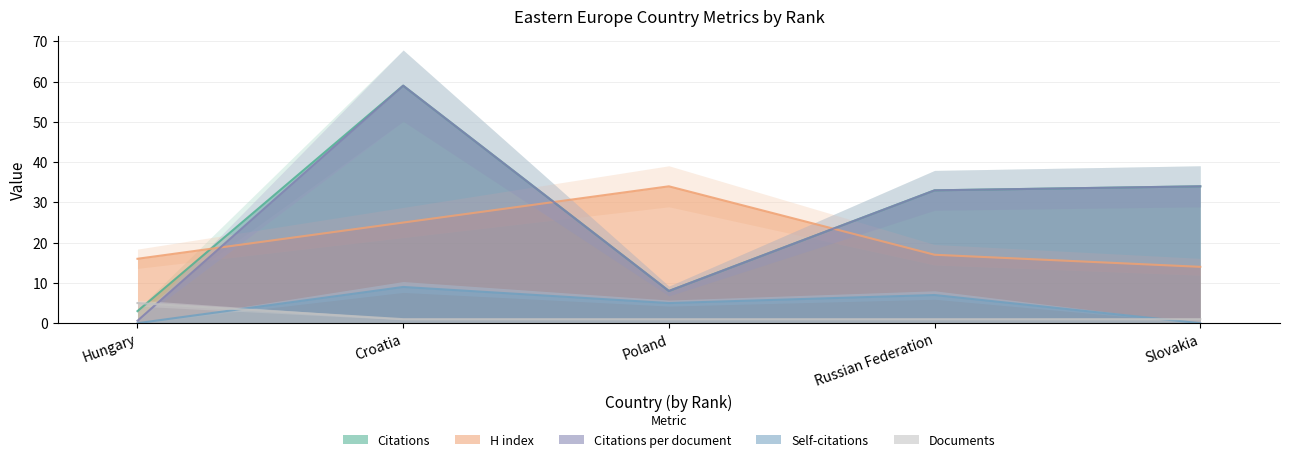

At how many categories does at least one series exceed 23?

4